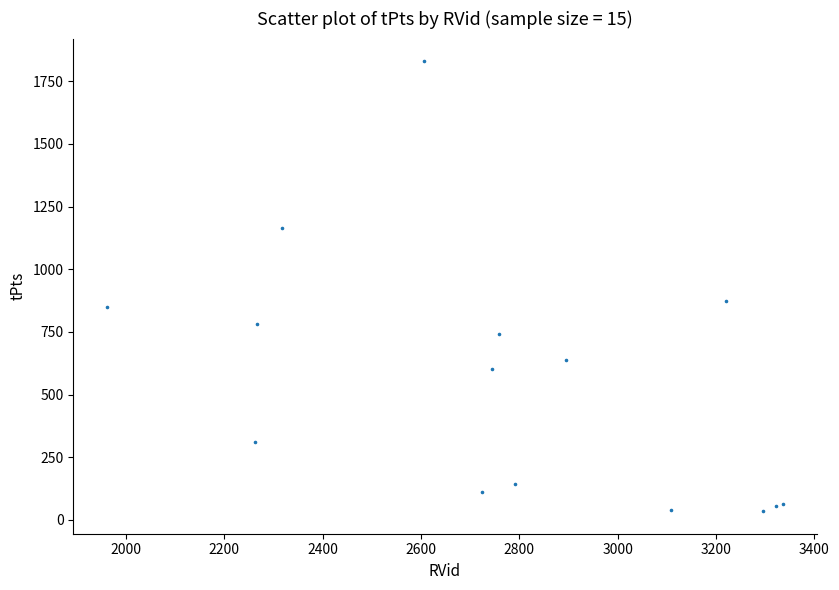

What Y value in the scatter plot is closest to 932?

874